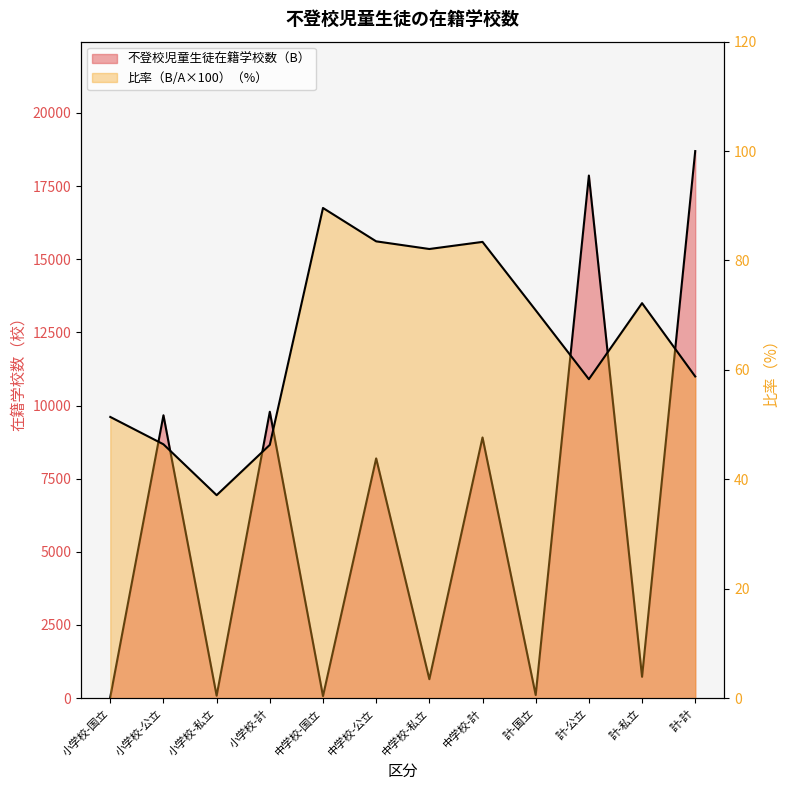

What is the difference between the maximum and minimum values in the 不登校児童生徒在籍学校数（B） series?

18659.0